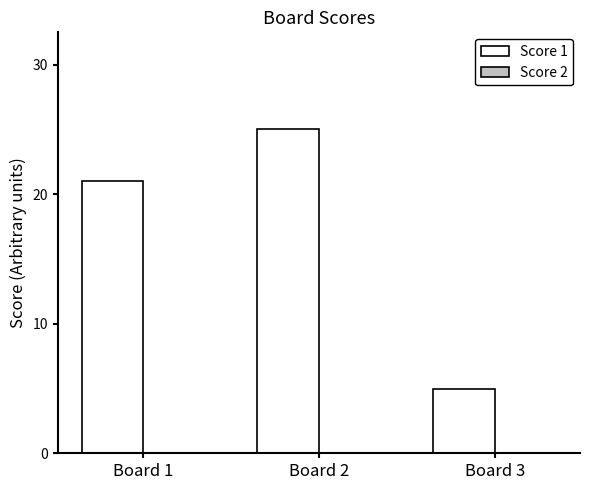

Which category has the highest value across all series?

Board 2